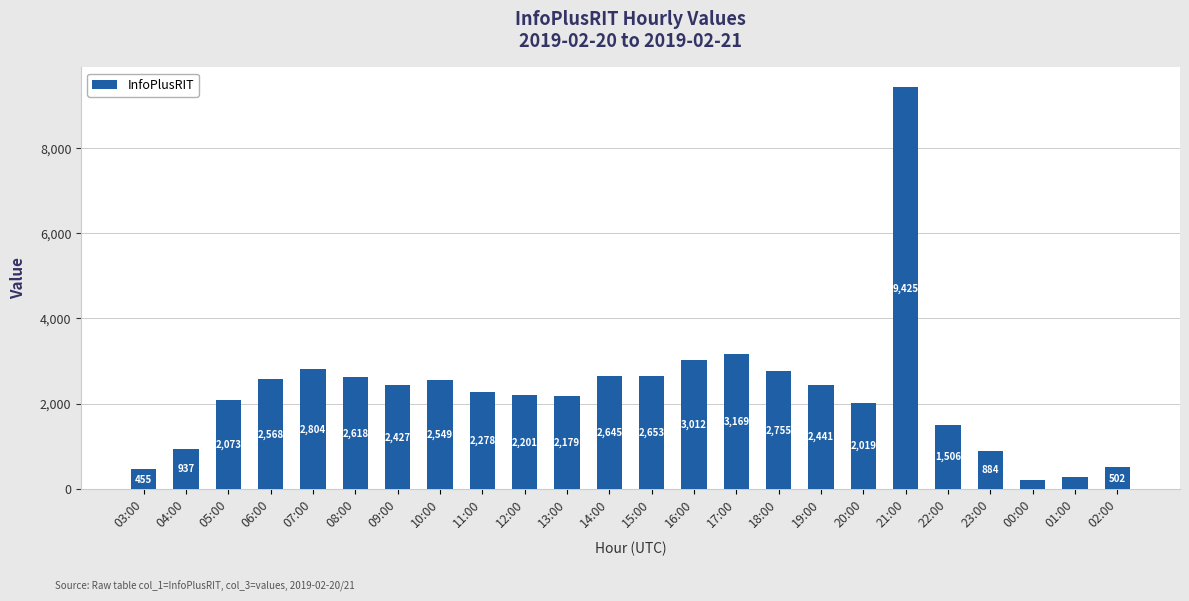

How many data points does each series have?

24